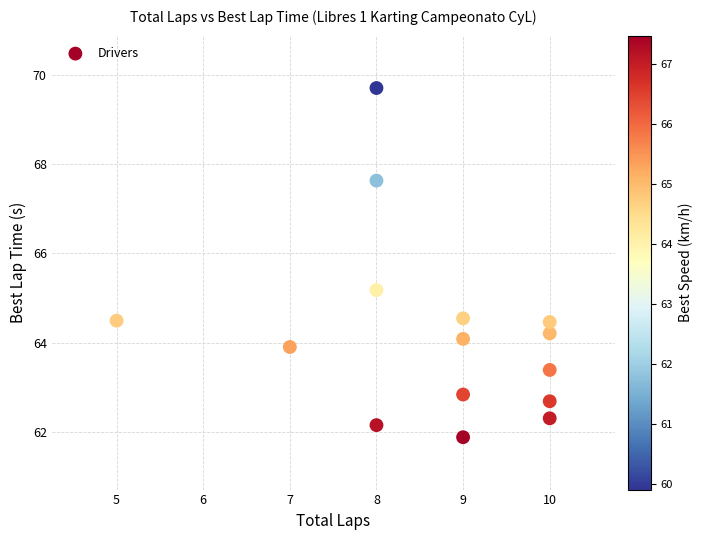

What Y value in the scatter plot is closest to 65?

65.2